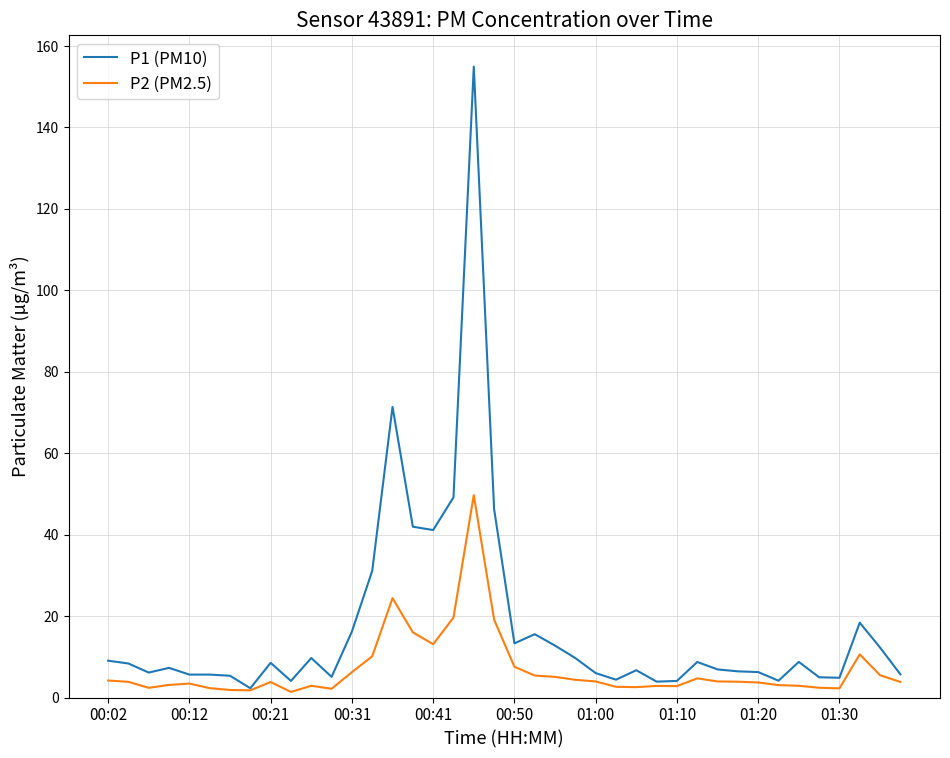

Which series has the widest spread of values?

P1 (PM10)